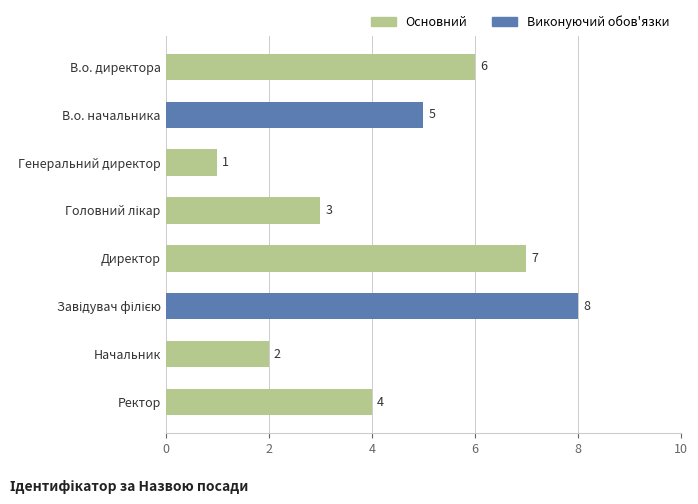

True or false: the data shows 11 at В.о. директора.

False